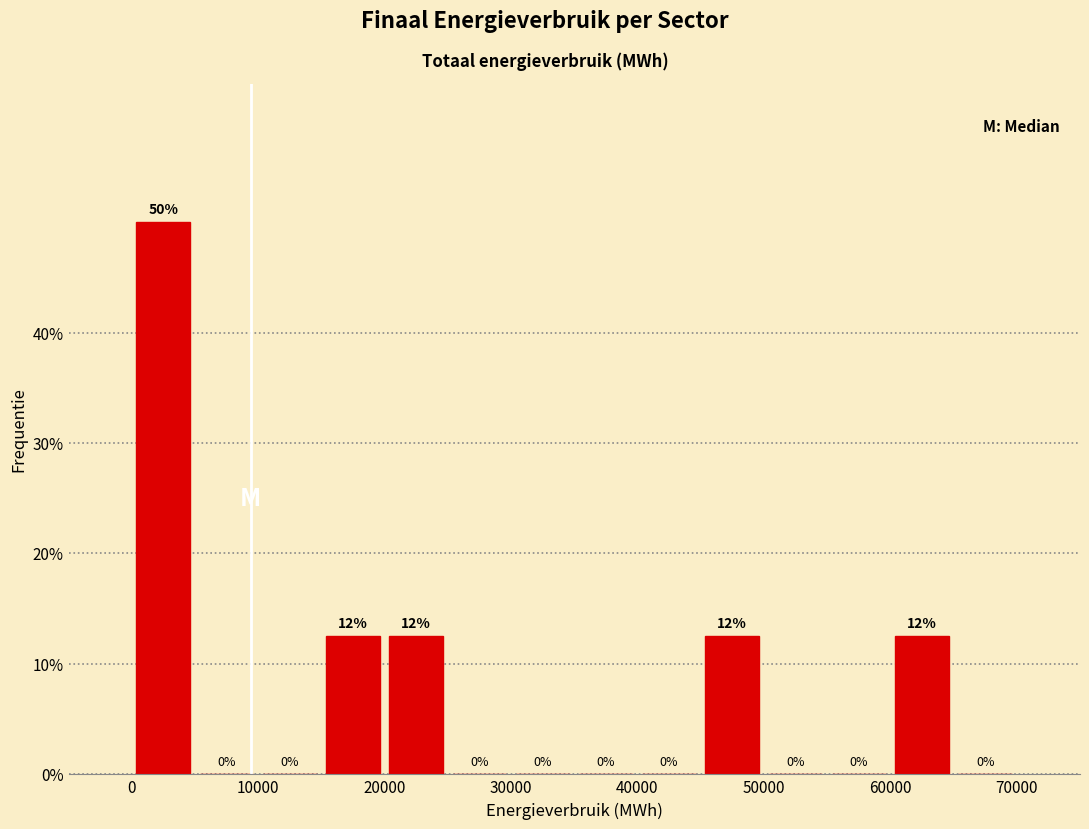

Which range on the x-axis has the tallest bar?

0 to 5000